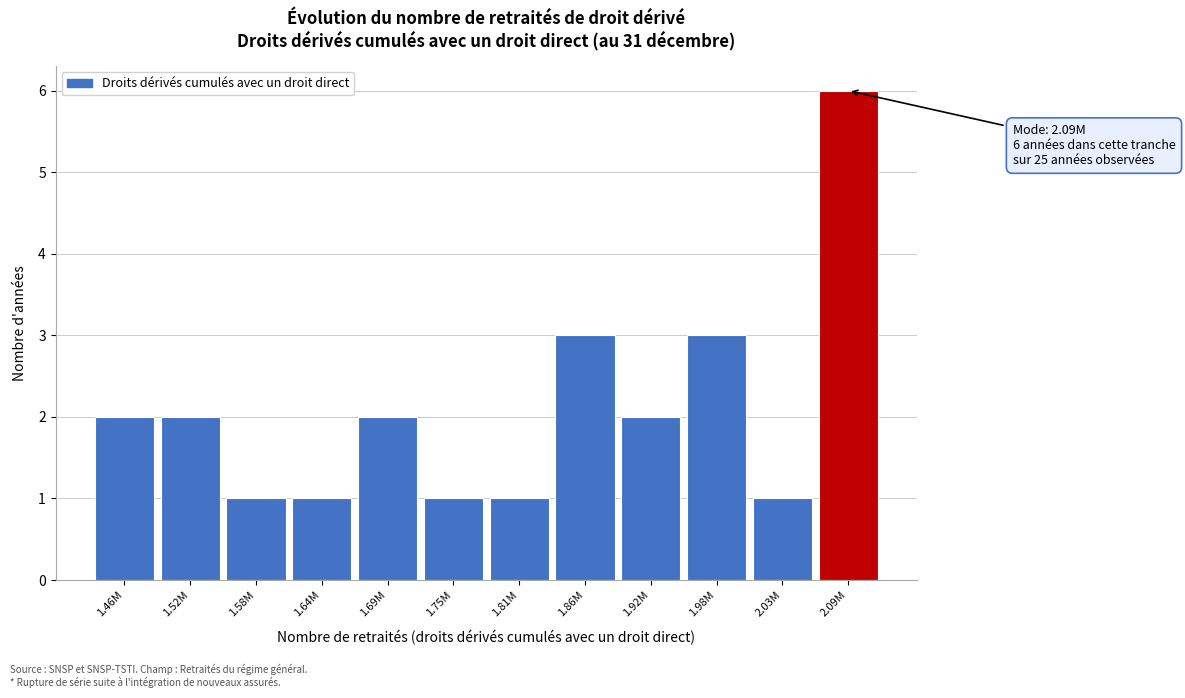

Reading left to right, list all the values displayed in this chart.

2	2	1	1	2	1	1	3	2	3	1	6